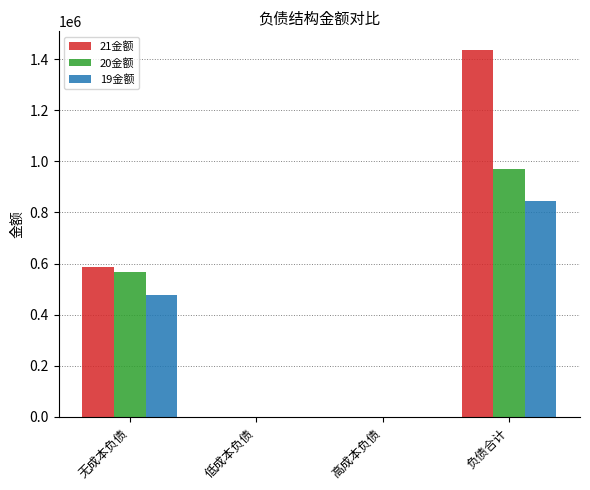

What is the maximum value for 19金额?

844318.1